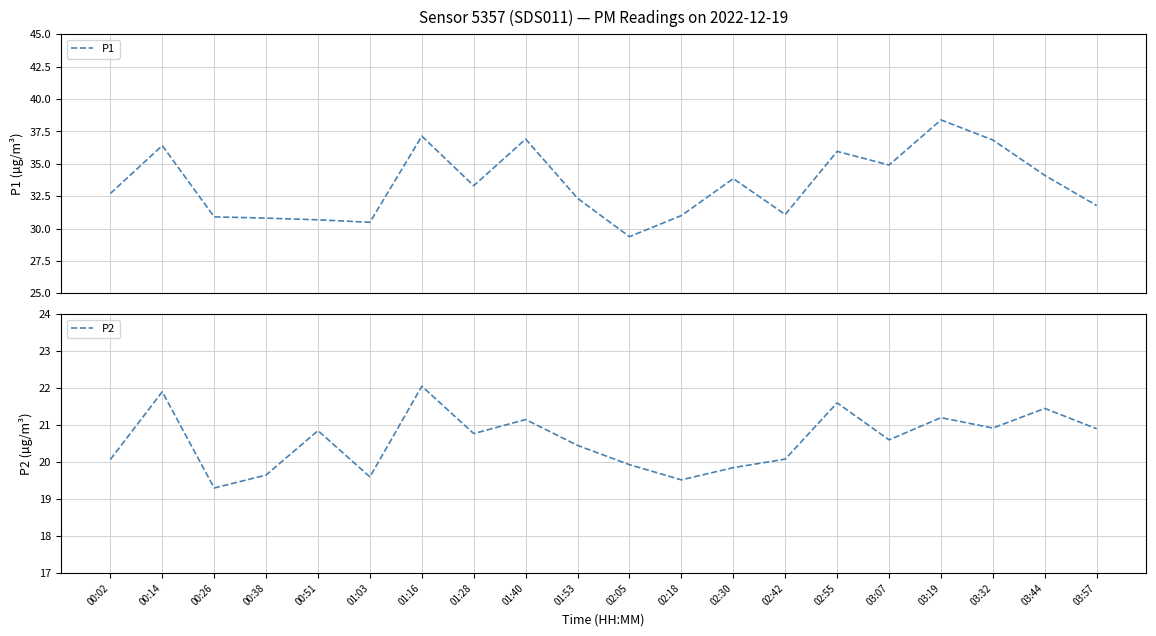

List the series in order of their overall mean, lowest first.

P2, P1